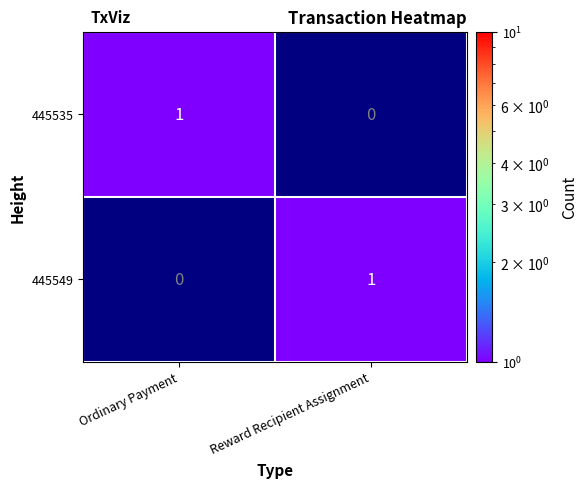

The 445549 series shows 1 at Reward Recipient Assignment. True or false?

True